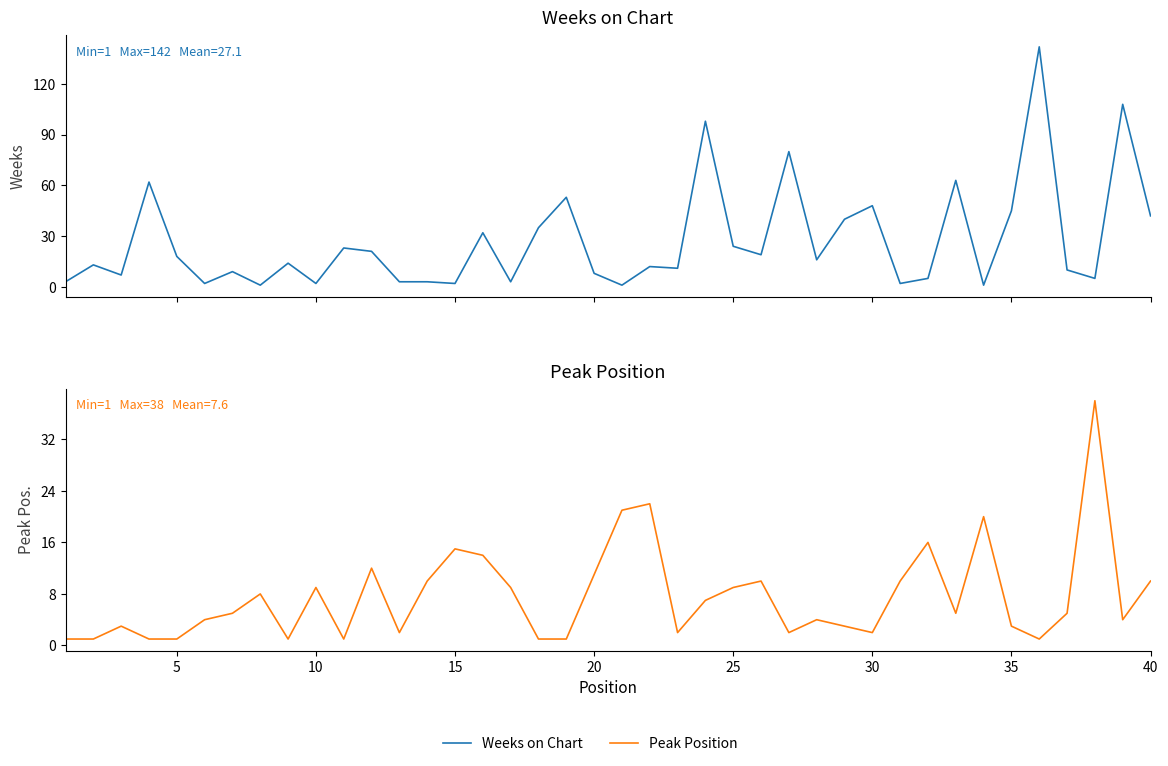

Is this an area chart (filled region under the line)?

No